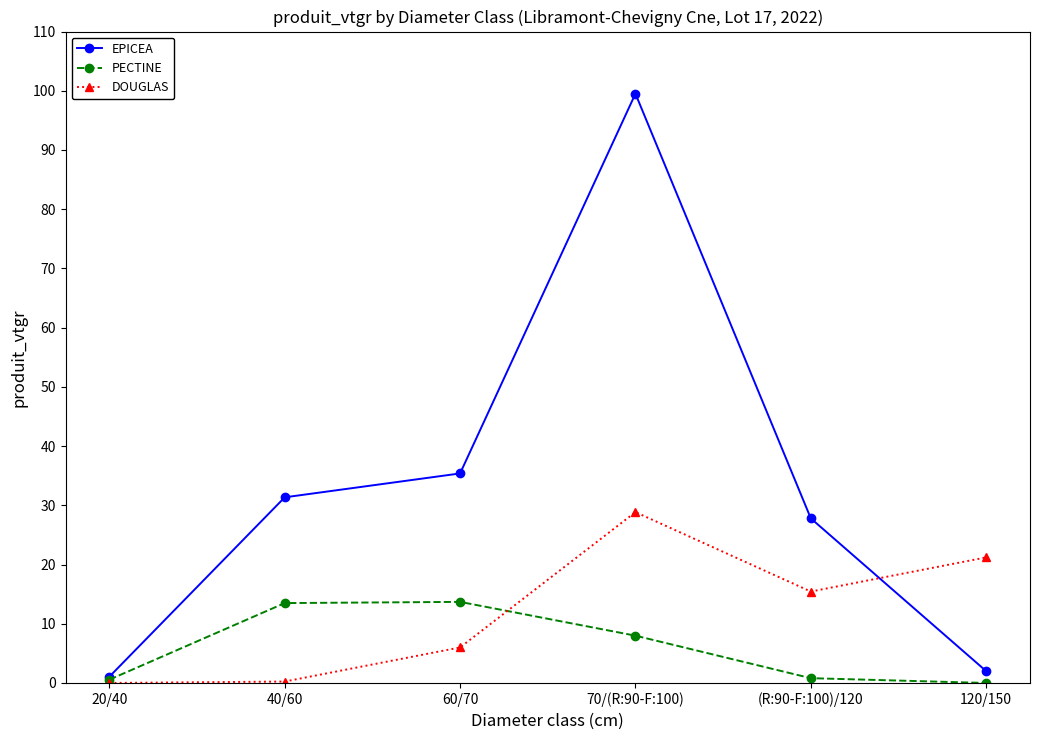

What is the average value of the EPICEA series?

32.8